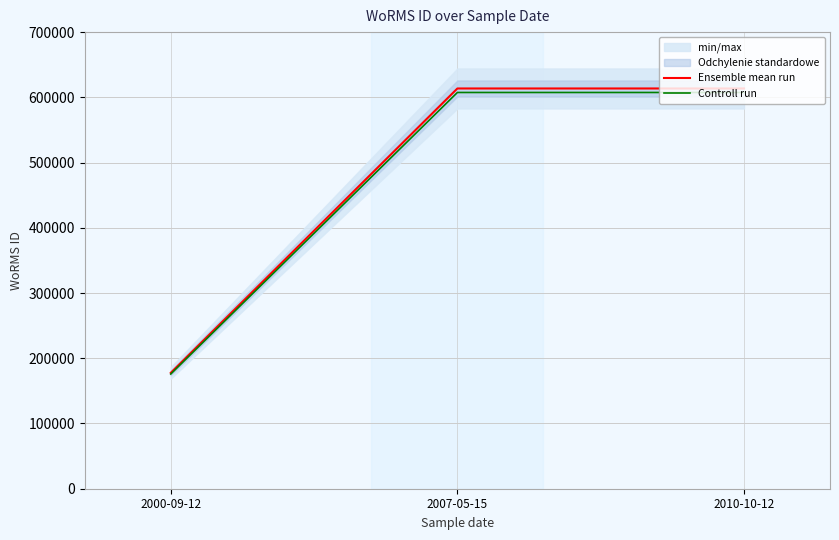

What is the greatest value displayed?

613596.0